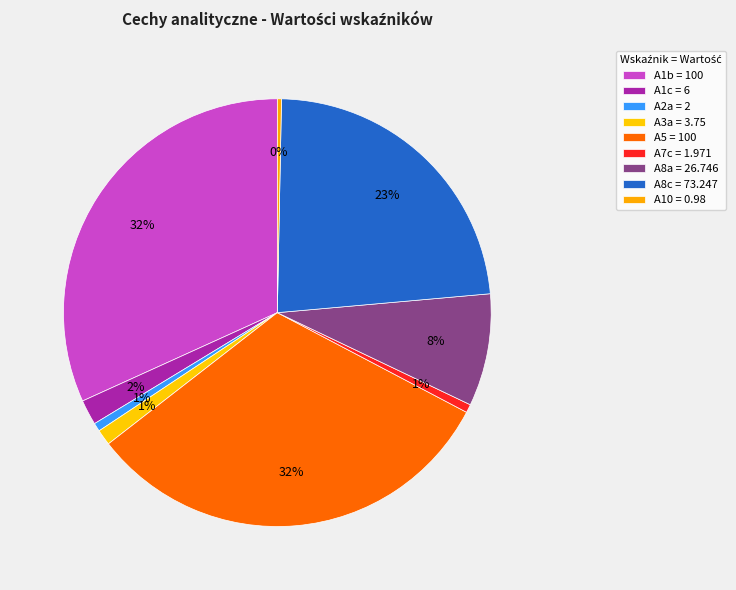

Count the number of slices in the pie.

9